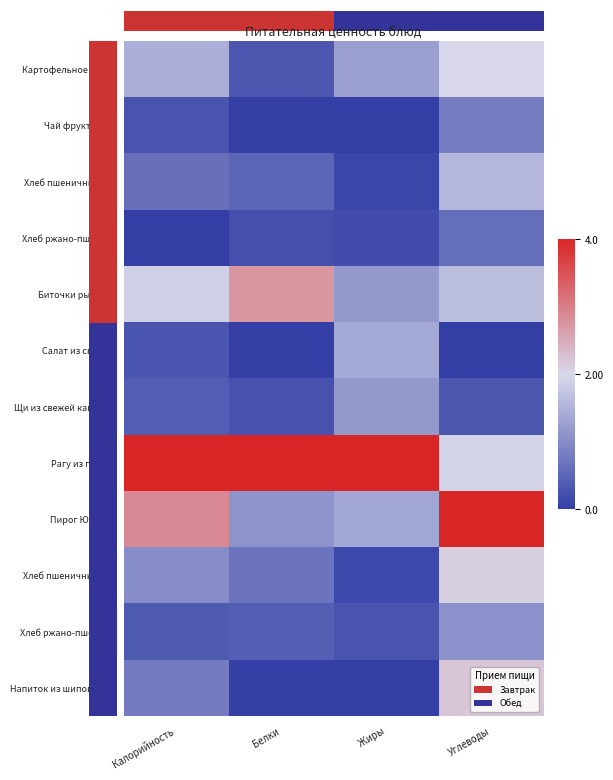

List the series in order of their peak value, lowest first.

Хлеб ржано-пшен (З), Чай фруктовый, Хлеб ржано-пшен (О), Щи из свежей капусты, Салат из свеклы, Хлеб пшеничный (З), Картофельное пюре, Хлеб пшеничный (О), Напиток из шиповника, Биточки рыбные, Рагу из птицы, Пирог Южный